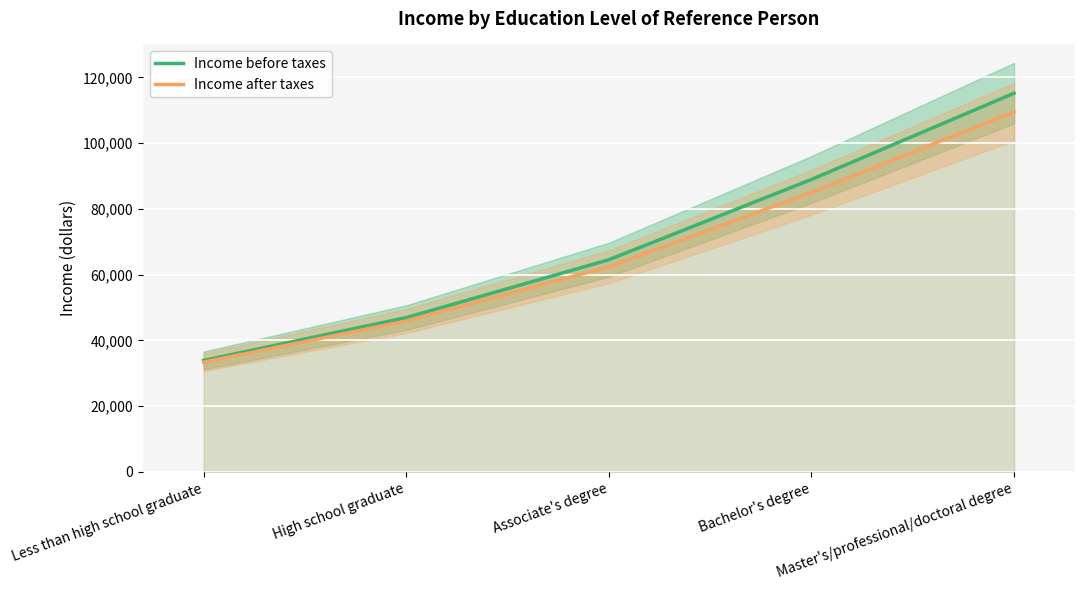

True or false: Income after taxes and Income before taxes intersect in this chart.

False